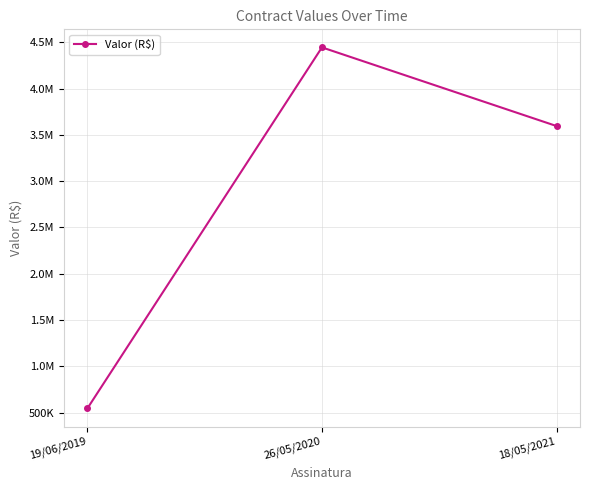

Which label corresponds to the largest value in the chart?

26/05/2020